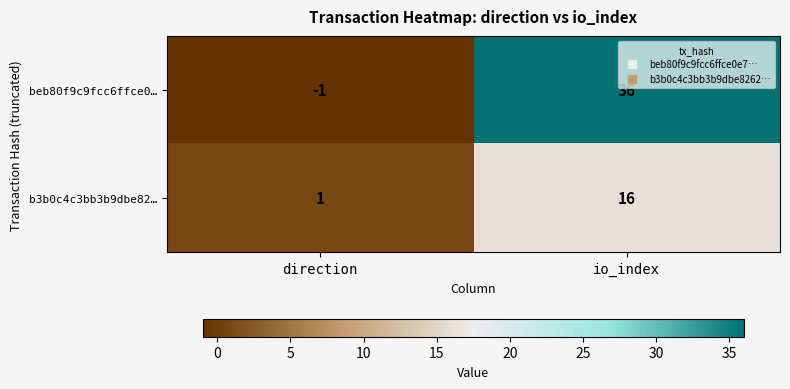

What is the difference between the maximum and minimum values in the b3b0c4c3bb3b9dbe82… series?

15